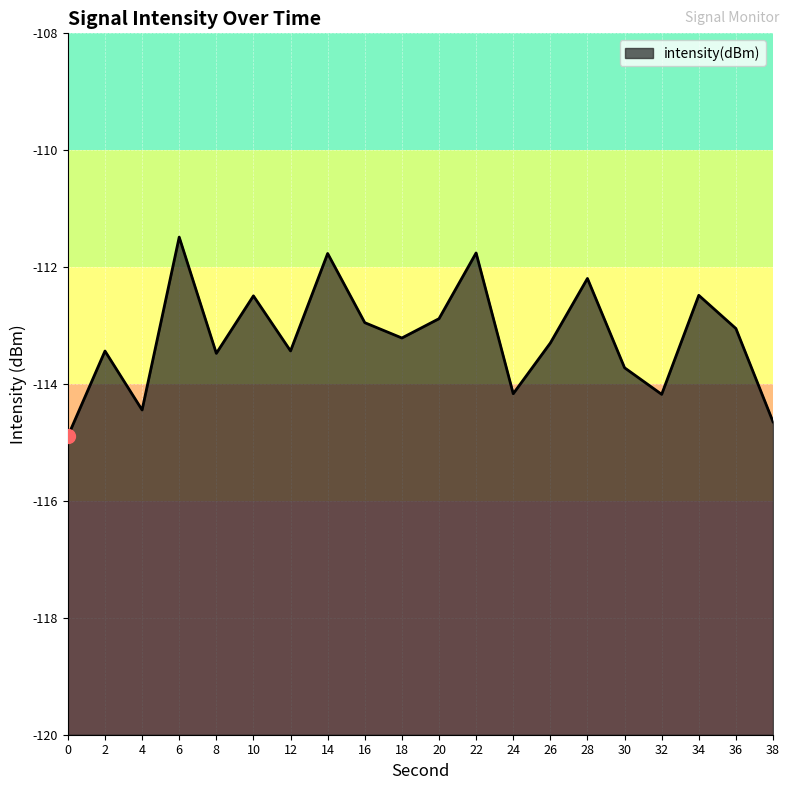

What is the change in value from 24 to 30?

+0.4